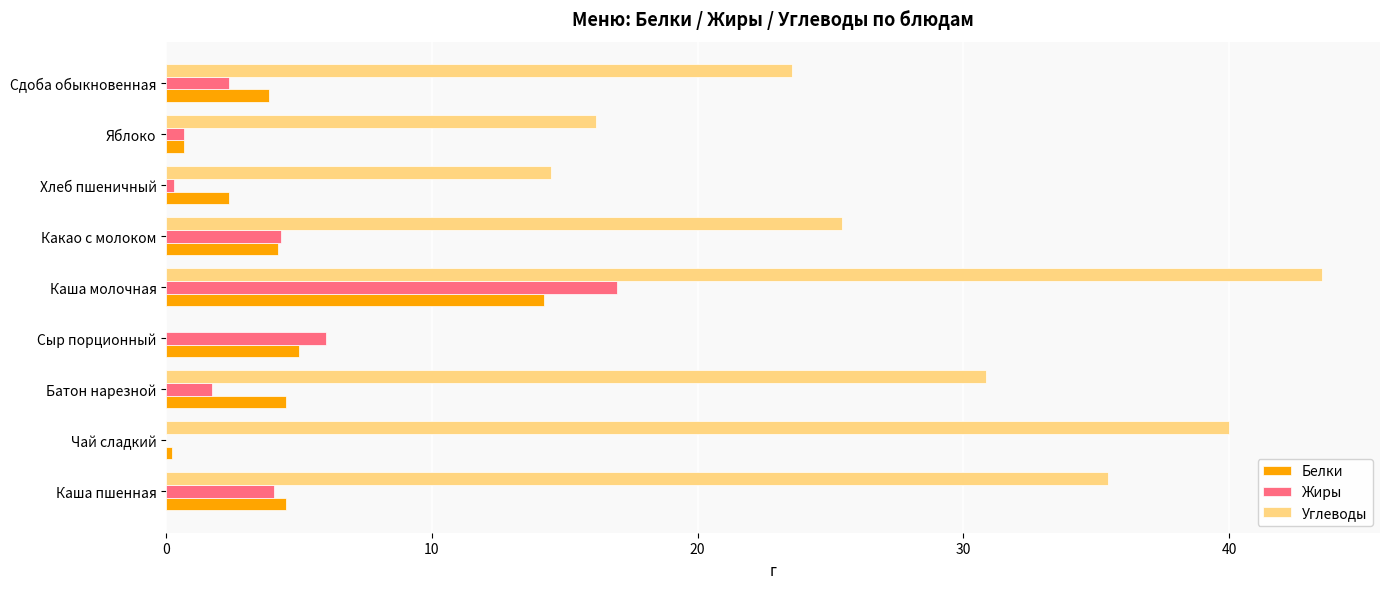

What is the maximum value for Углеводы?

43.5